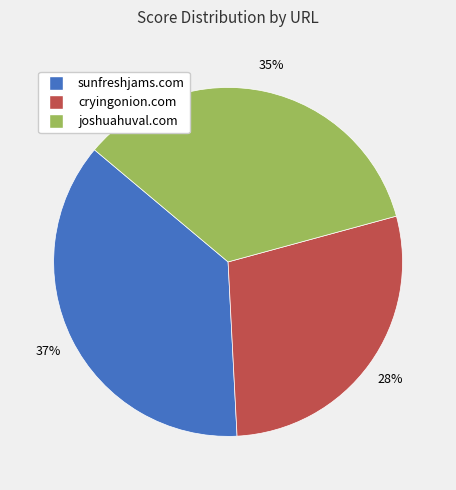

To the nearest percent, what is the difference between the largest and smallest slice percentages?

9%